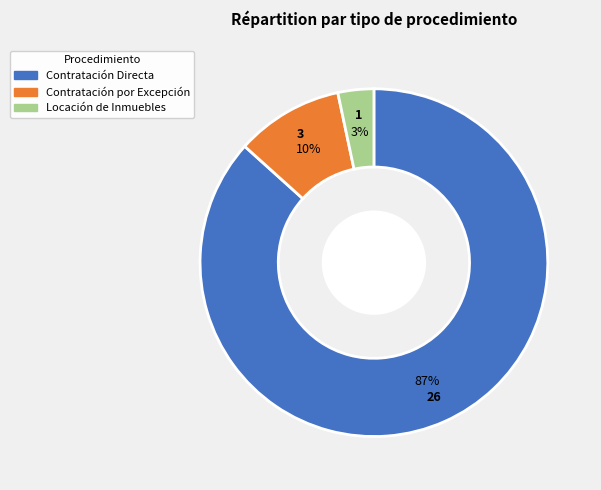

To the nearest percent, what is the average slice percentage?

33%